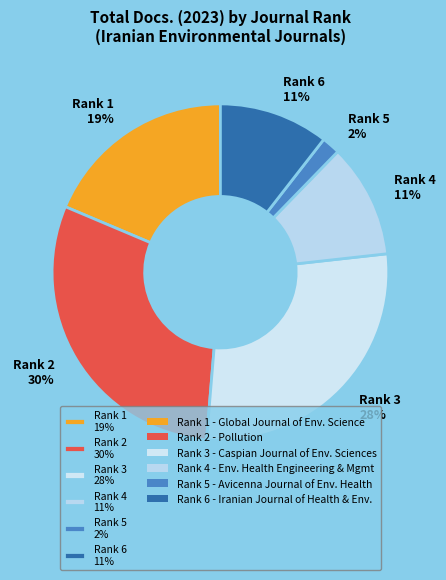

Is Rank 1 19% the majority of the pie?

No